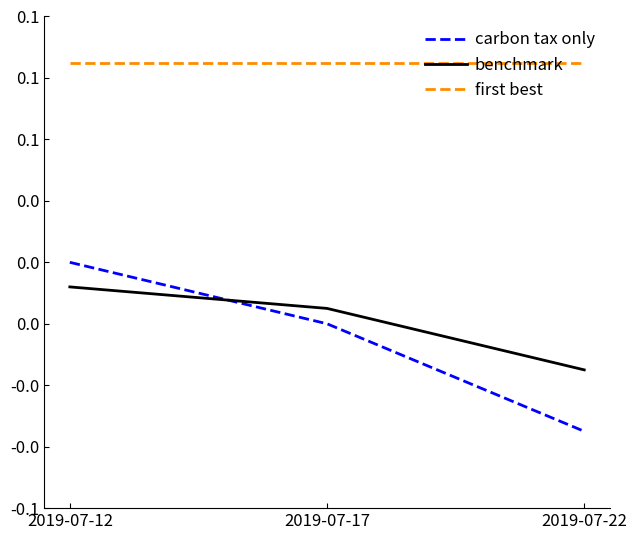

Reading right to left, transcribe all the data shown in this chart.

carbon tax only: 2019-07-22=-0.0	2019-07-17=0.0	2019-07-12=0.0
benchmark: 2019-07-22=-0.0	2019-07-17=0.0	2019-07-12=0.0
first best: 2019-07-22=0.1	2019-07-17=0.1	2019-07-12=0.1